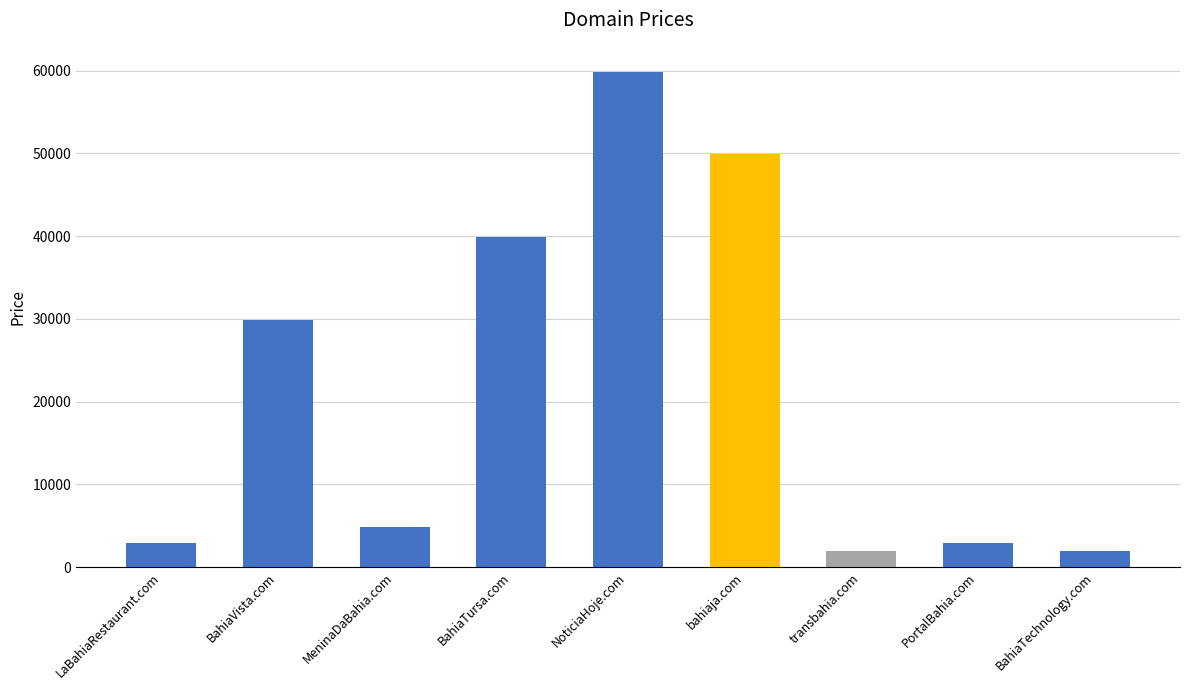

How many series are shown in this chart?

1